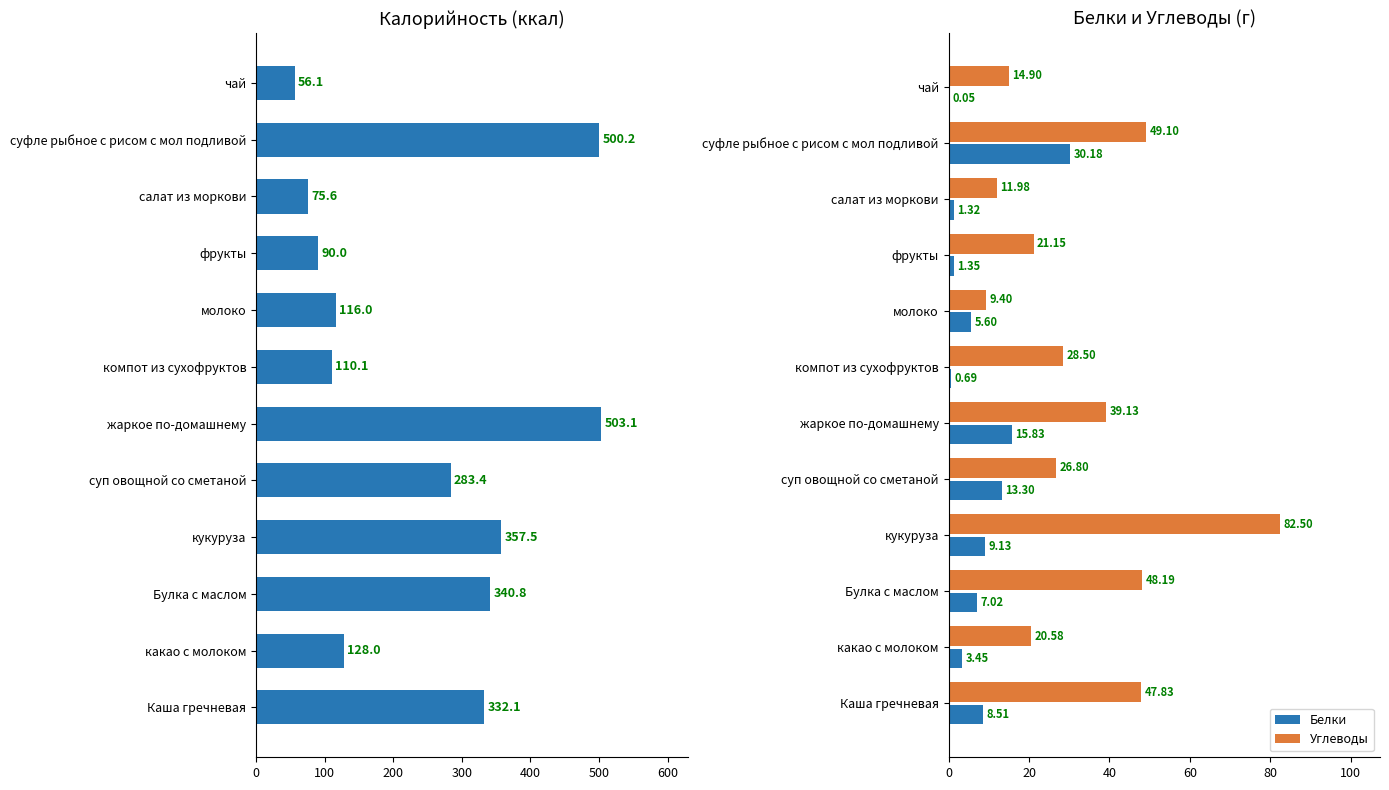

How many groups of bars are there?

12